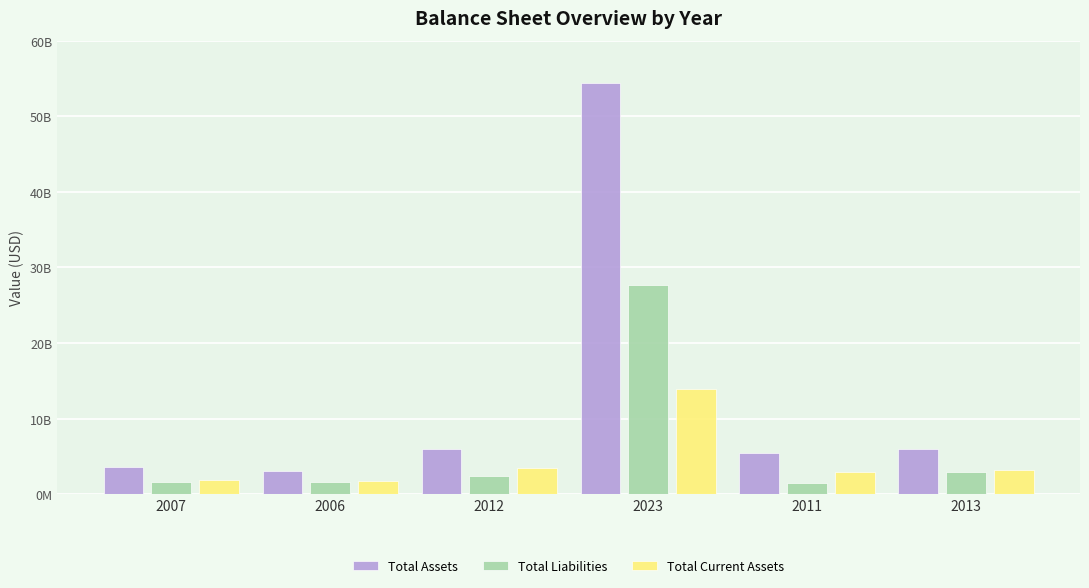

What are all the series names shown in the legend?

Total Assets, Total Liabilities, Total Current Assets